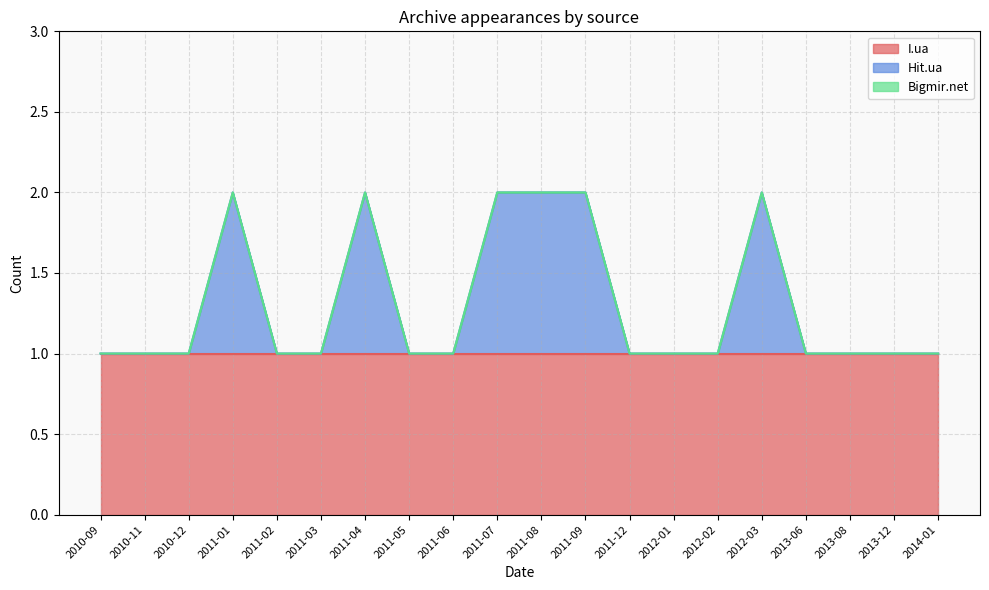

At how many categories does at least one series exceed 0?

20